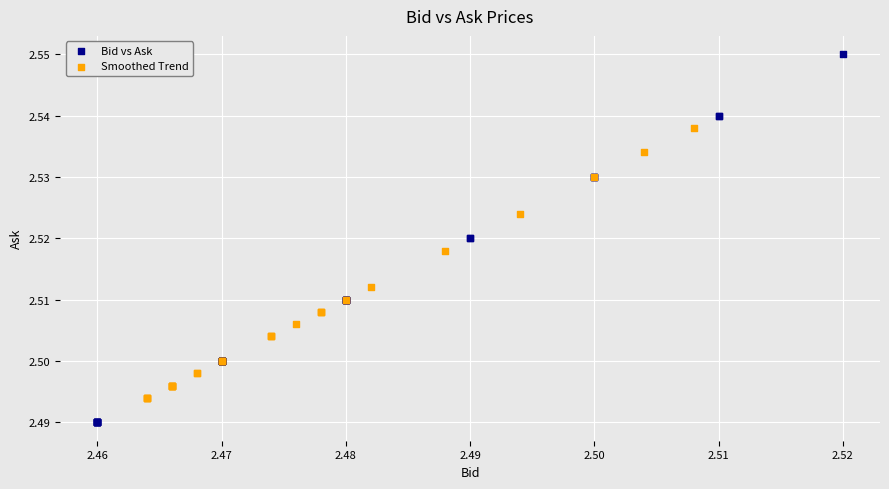

Which series has the widest spread of Y values?

Bid vs Ask